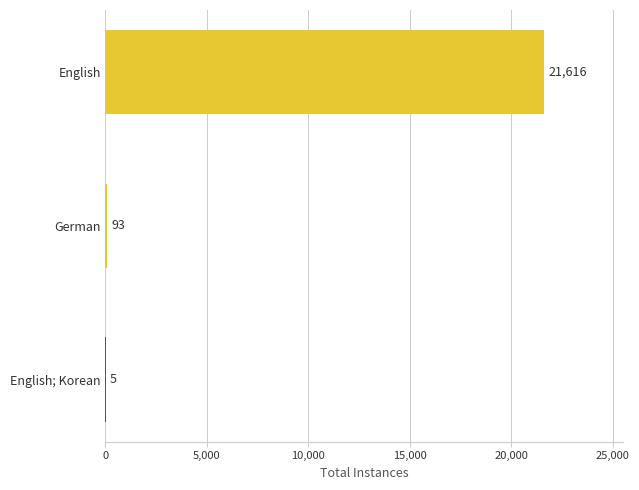

Reading top to bottom, extract all data points from this chart.

English=21616	German=93	English; Korean=5